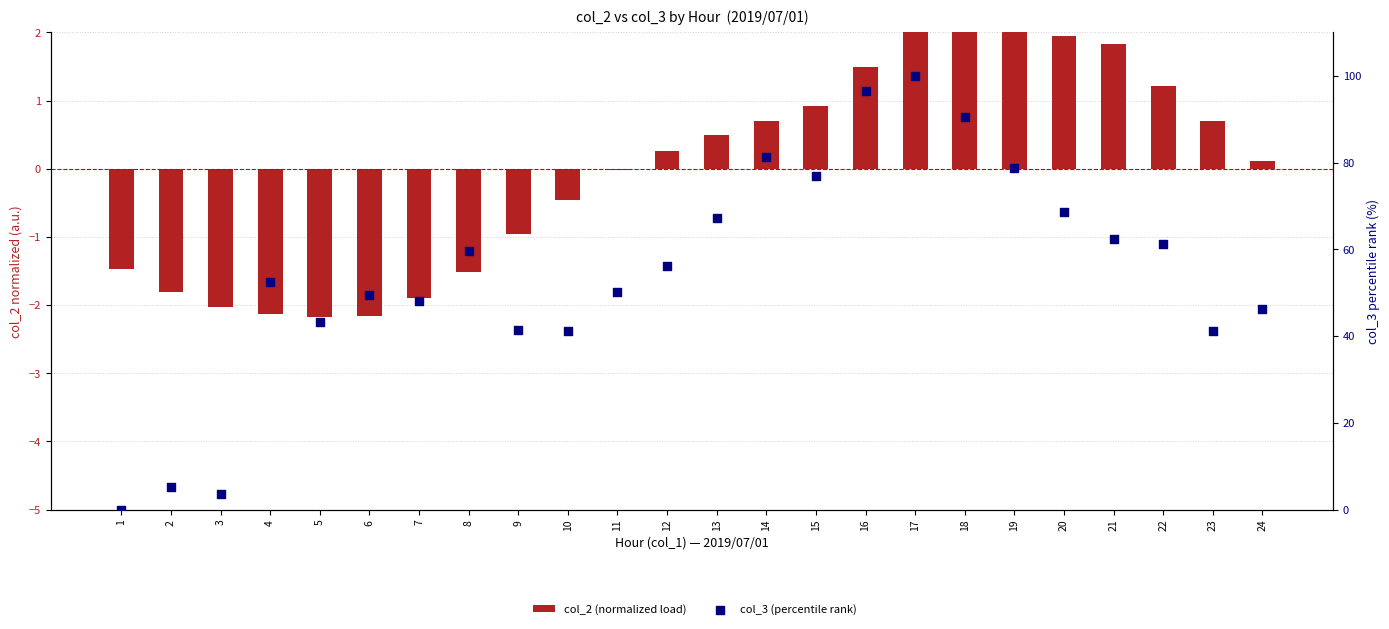

What are all the series names shown in the legend?

col_2 (normalized load), col_3 (percentile rank)